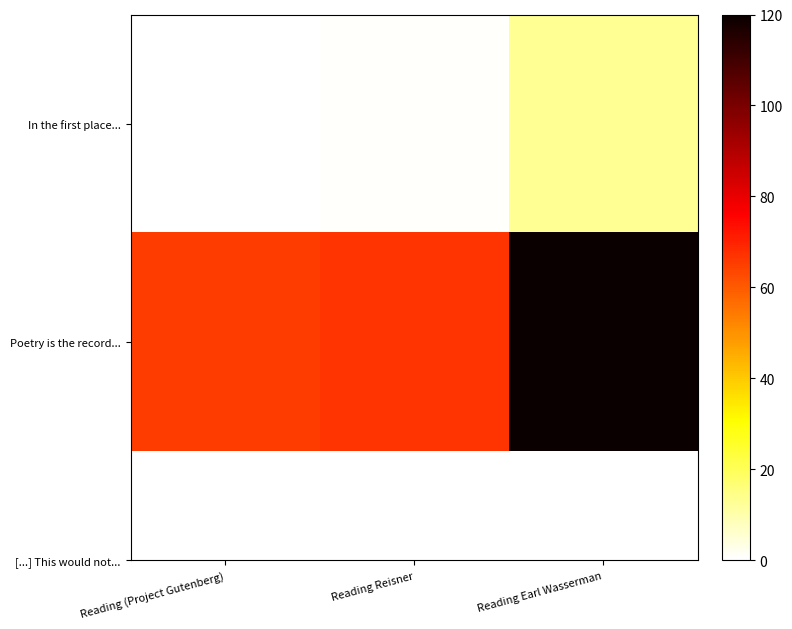

Rank the series at Reading (Project Gutenberg) from highest to lowest value.

Poetry is the record..., In the first place...